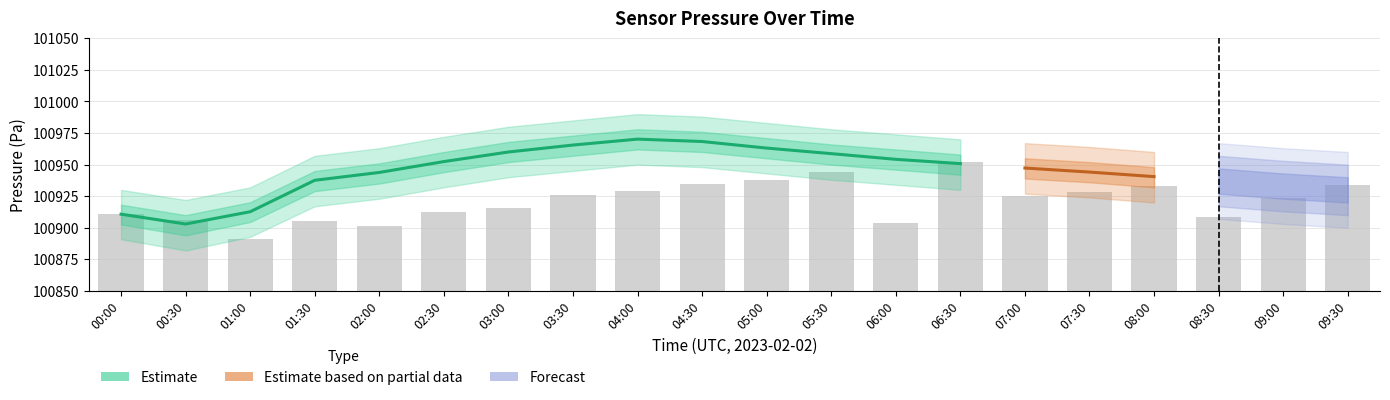

Between 09:00 and 03:30, which is larger?

03:30